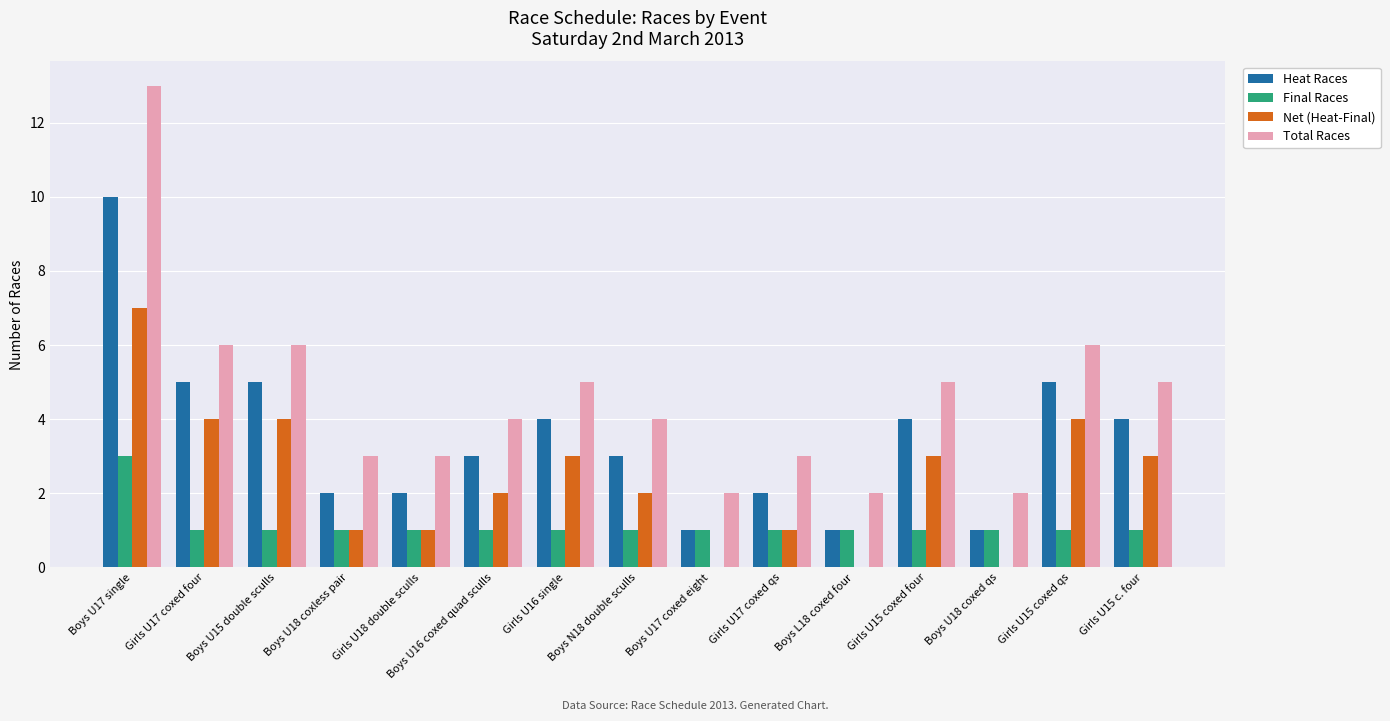

Which category has the highest value in the Net (Heat-Final) series?

Boys U17 single